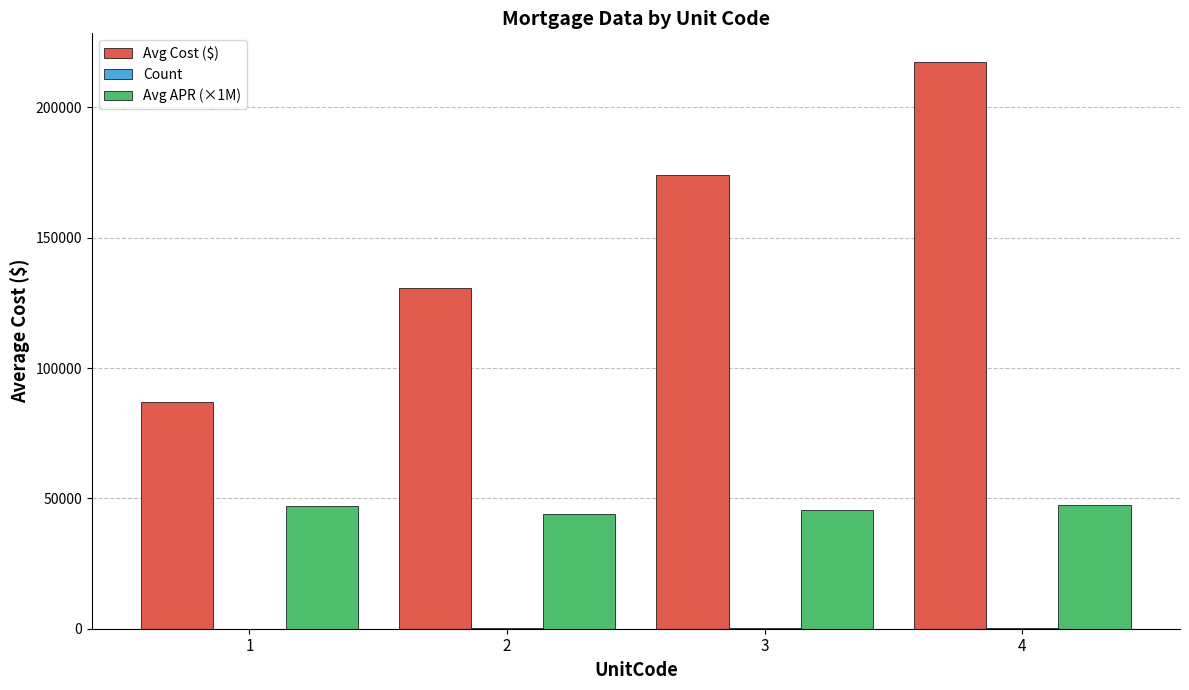

Between 1 and 4, which series saw the biggest shift?

Avg Cost ($)